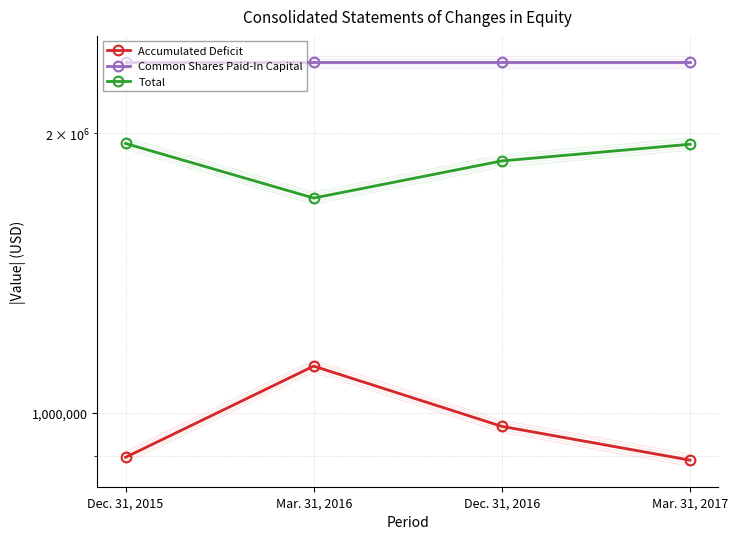

Which series has the largest range (max minus min)?

Total